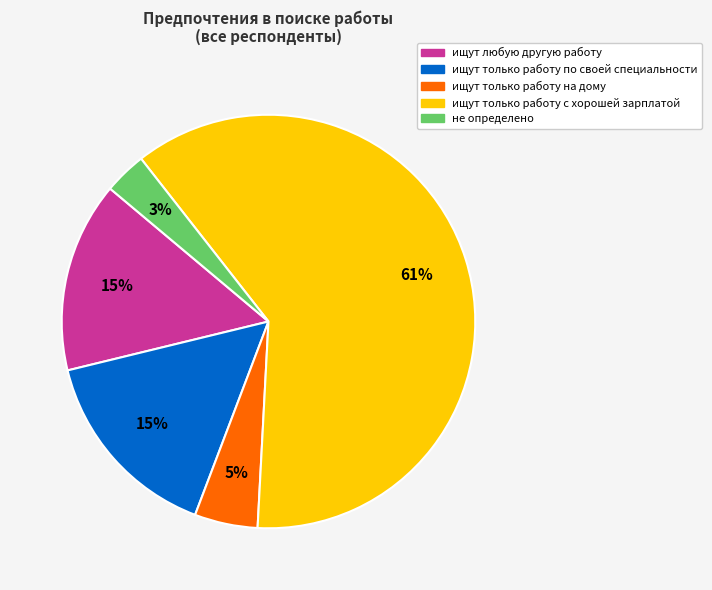

Is it true that ищут любую другую работу is 15% of the pie?

True